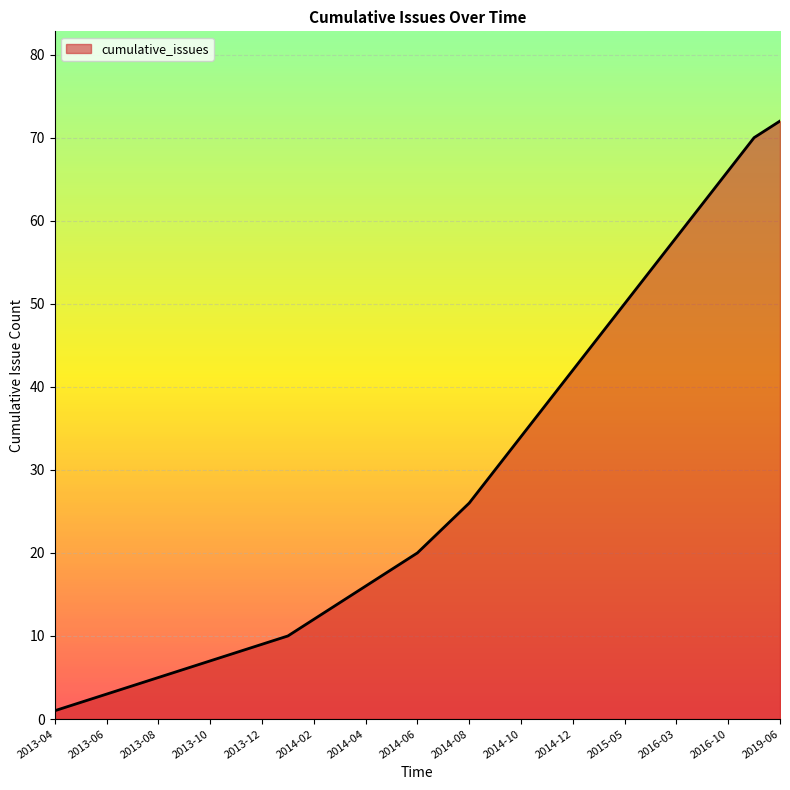

What is the maximum value shown in the chart?

72